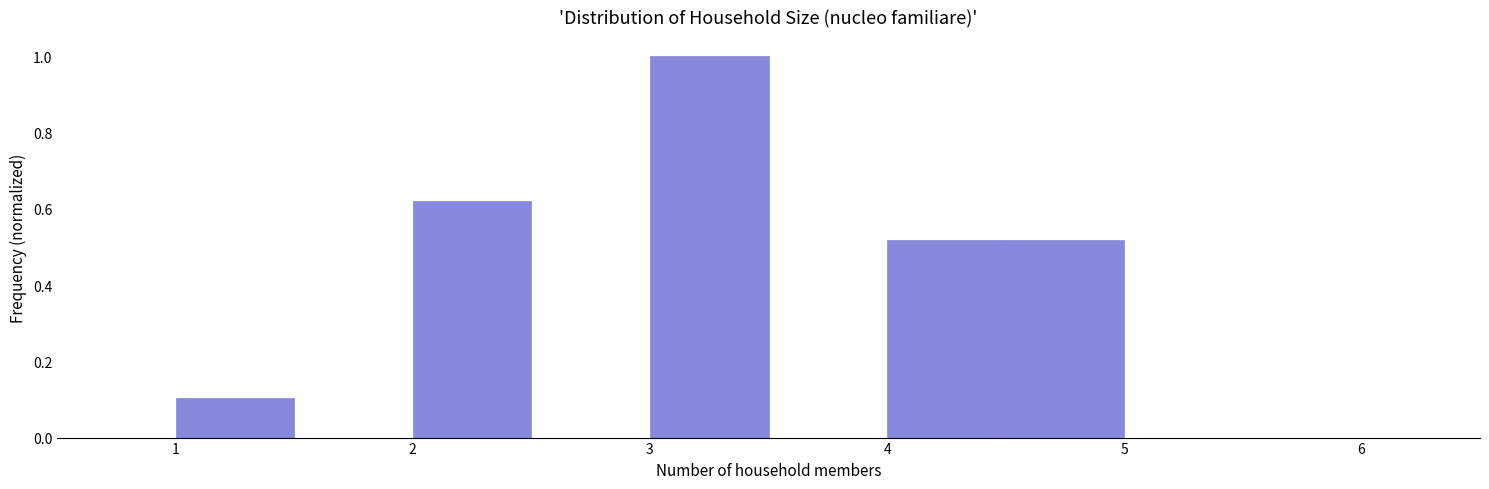

Over which range of the x-axis is the bar tallest?

3.0 to 3.5